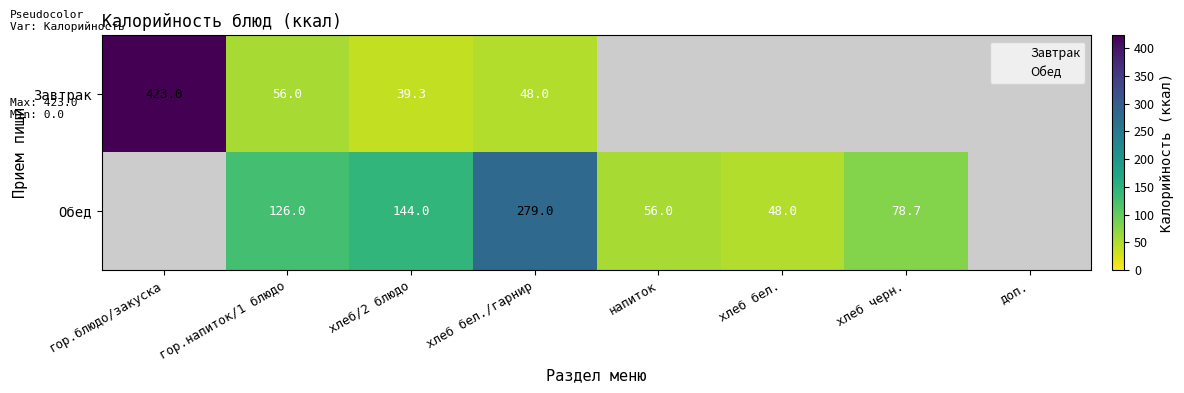

What is the average value of the Обед series?

91.5